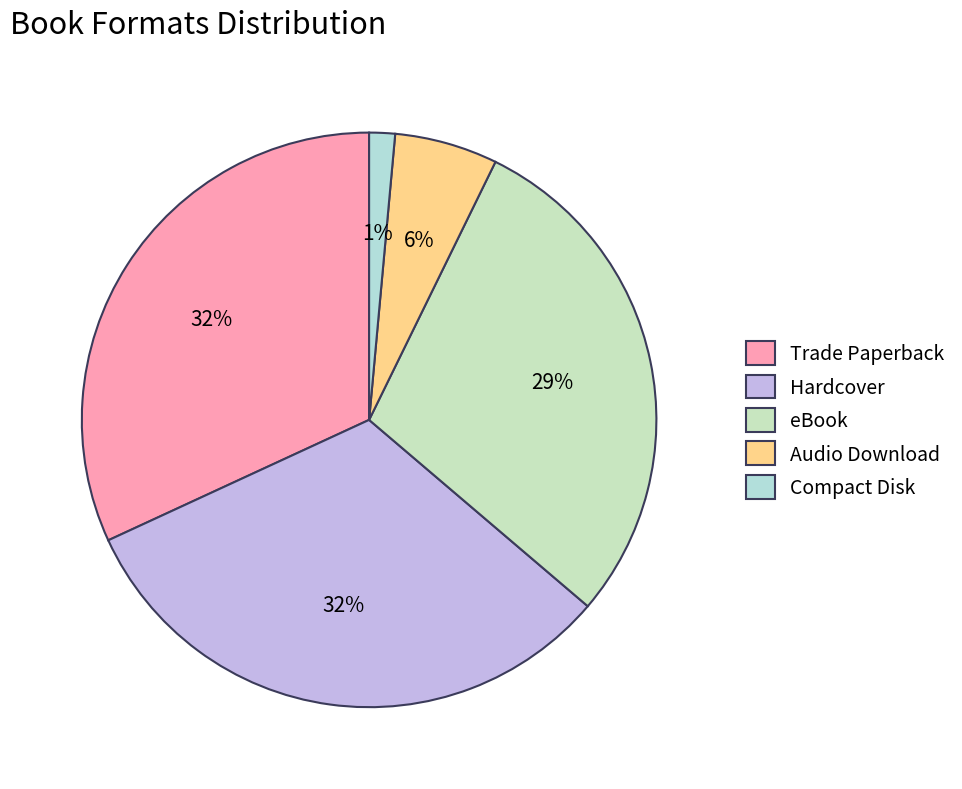

Is it true that Audio Download is 1% of the pie?

False